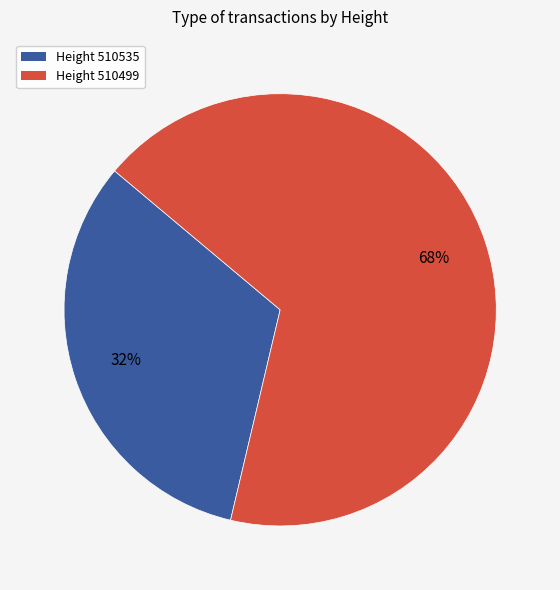

Count the number of slices in the pie.

2